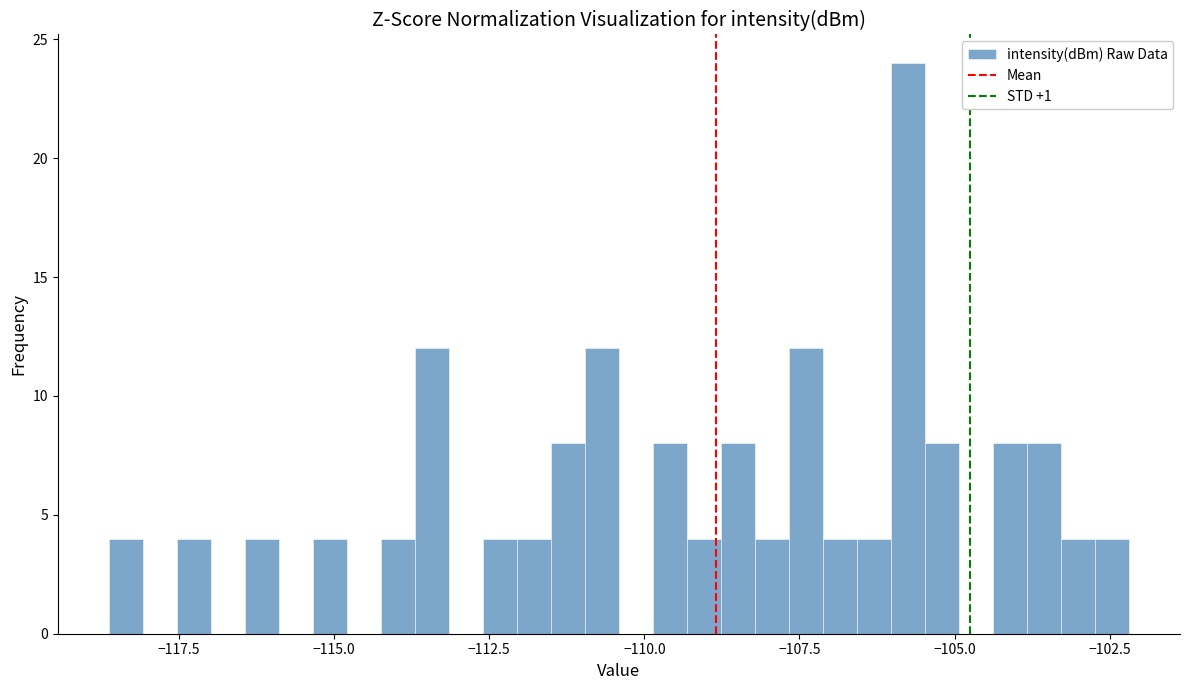

Read against the x-axis, roughly where is the centre of the tallest bar?

-106.0